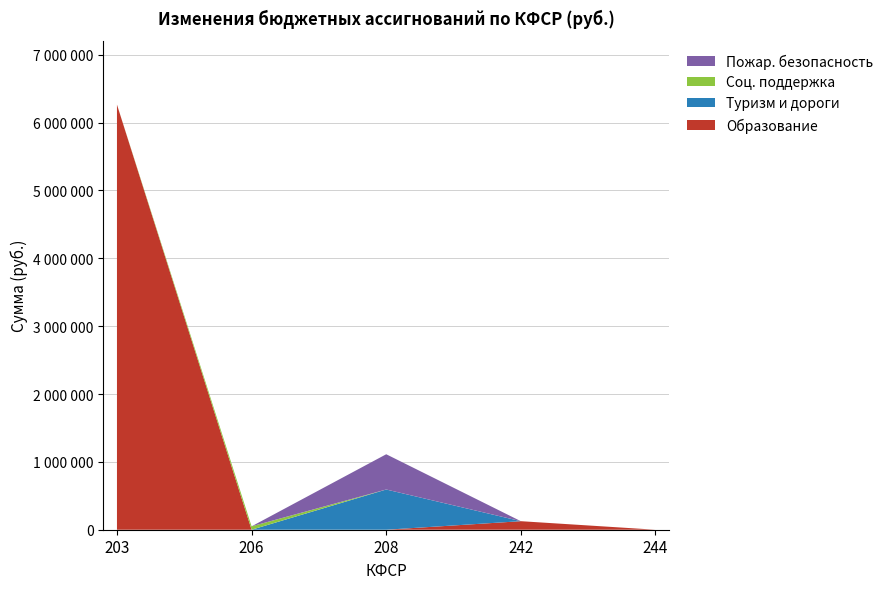

Does the chart have visible grid lines?

Yes